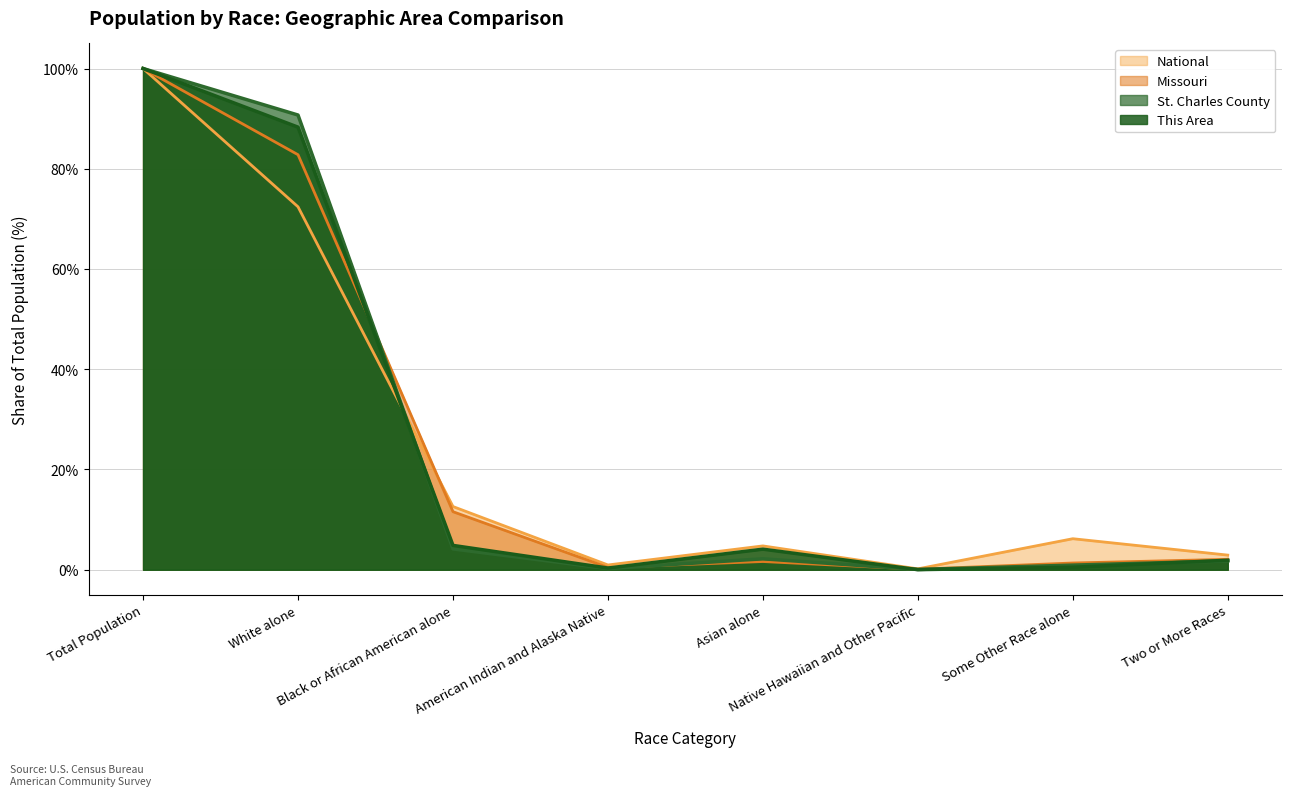

Between American Indian and Alaska Native and Some Other Race alone, which series saw the biggest shift?

National